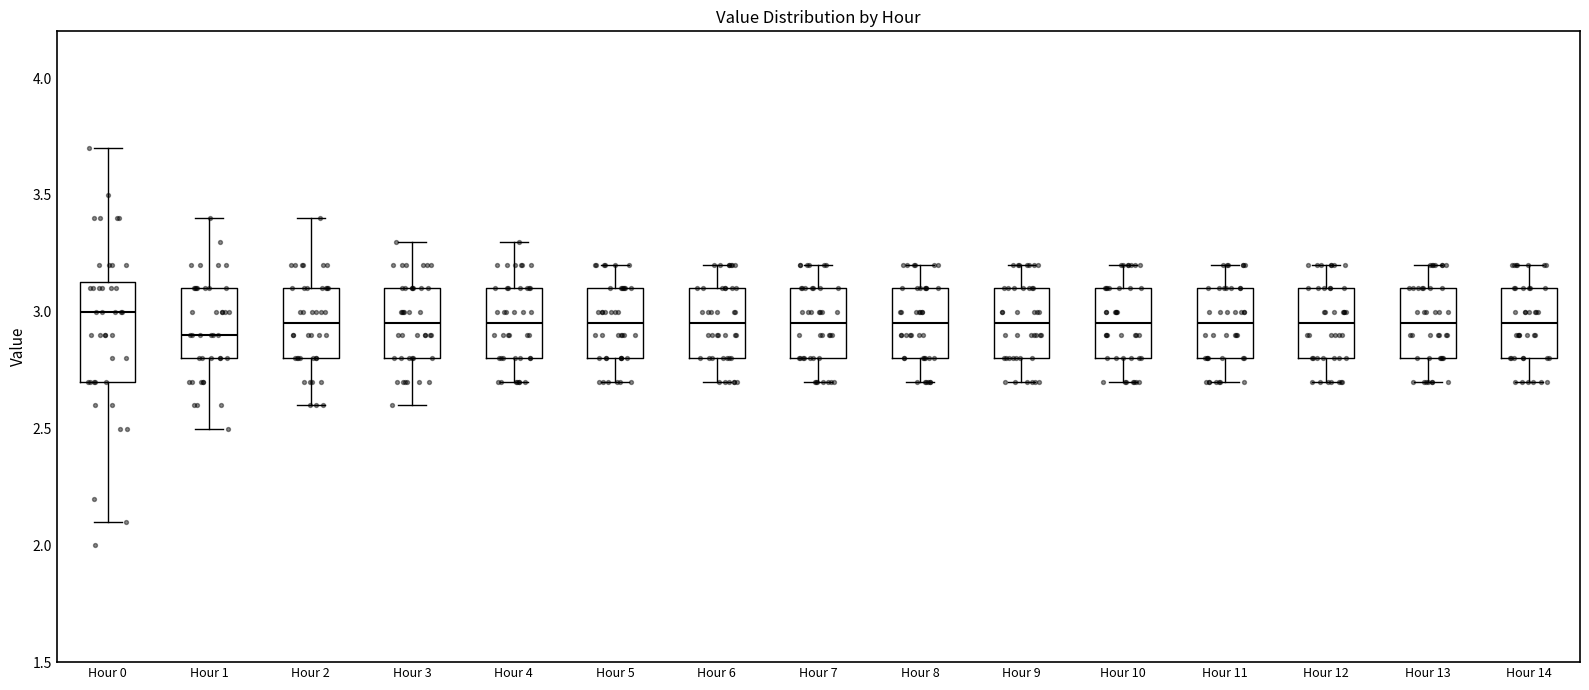

Reading left to right, transcribe this box plot: for each box, give where its median line is, the range the box spans, and where its two whiskers end, as read against the y-axis. The values are not printed on the chart, so give them approximately, as read against the axis.

Hour 0: median 3.00, box 2.70 to 3.15, whiskers 2.10 to 3.70
Hour 1: median 2.90, box 2.80 to 3.10, whiskers 2.50 to 3.40
Hour 2: median 2.95, box 2.80 to 3.10, whiskers 2.60 to 3.40
Hour 3: median 2.95, box 2.80 to 3.10, whiskers 2.60 to 3.30
Hour 4: median 2.95, box 2.80 to 3.10, whiskers 2.70 to 3.30
Hour 5: median 2.95, box 2.80 to 3.10, whiskers 2.70 to 3.20
Hour 6: median 2.95, box 2.80 to 3.10, whiskers 2.70 to 3.20
Hour 7: median 2.95, box 2.80 to 3.10, whiskers 2.70 to 3.20
Hour 8: median 2.95, box 2.80 to 3.10, whiskers 2.70 to 3.20
Hour 9: median 2.95, box 2.80 to 3.10, whiskers 2.70 to 3.20
Hour 10: median 2.95, box 2.80 to 3.10, whiskers 2.70 to 3.20
Hour 11: median 2.95, box 2.80 to 3.10, whiskers 2.70 to 3.20
Hour 12: median 2.95, box 2.80 to 3.10, whiskers 2.70 to 3.20
Hour 13: median 2.95, box 2.80 to 3.10, whiskers 2.70 to 3.20
Hour 14: median 2.95, box 2.80 to 3.10, whiskers 2.70 to 3.20